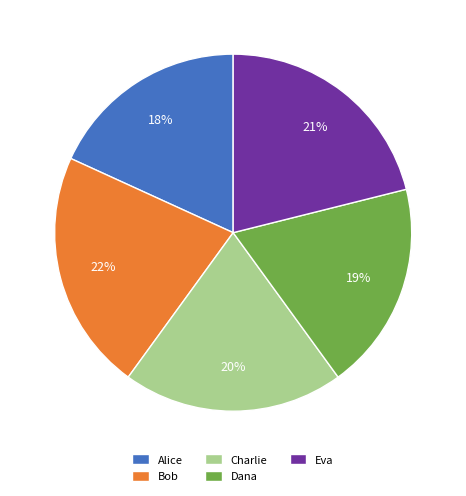

Is there any slice that represents more than half of the pie?

No